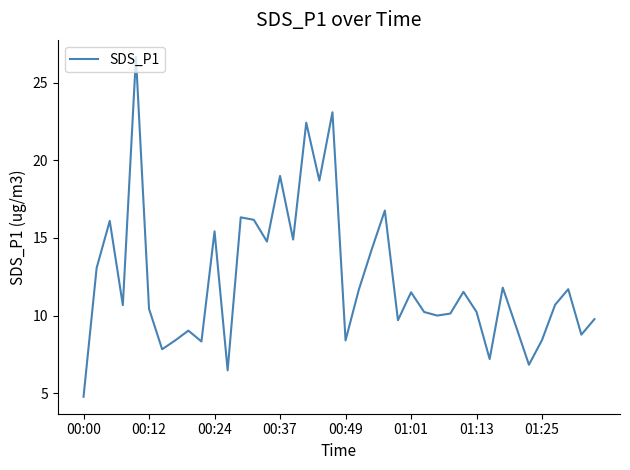

What is the greatest value displayed?

26.7